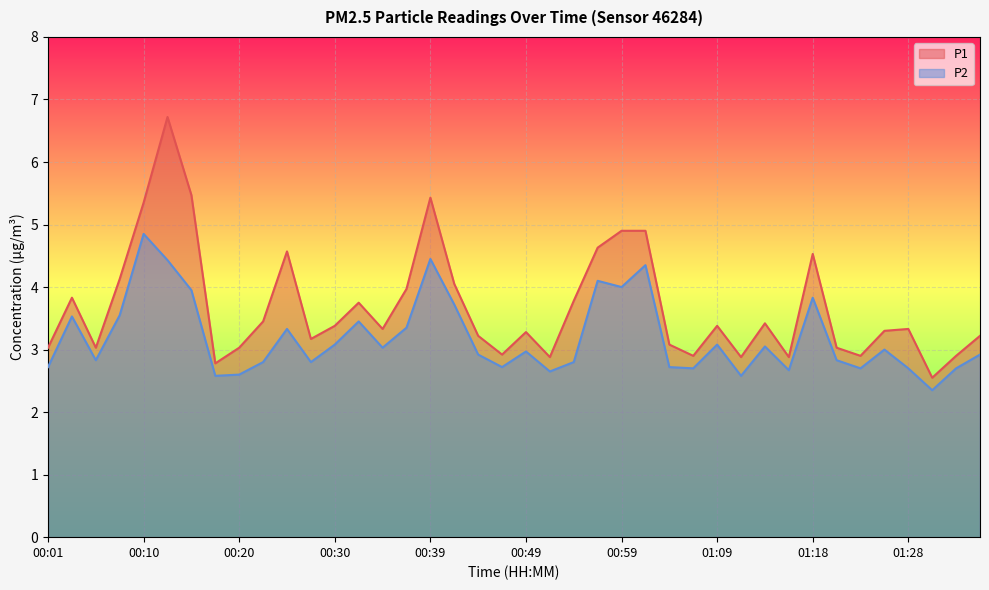

Which series changed the most between 00:22 and 01:21?

P1